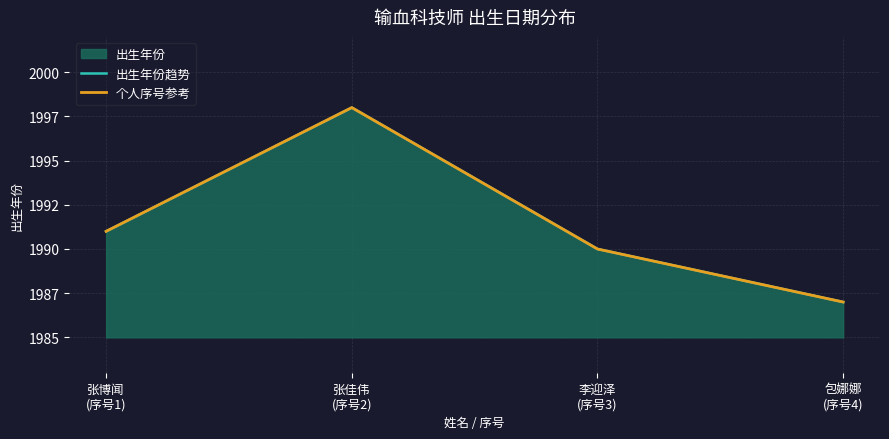

What is the minimum value shown in the chart?

1987